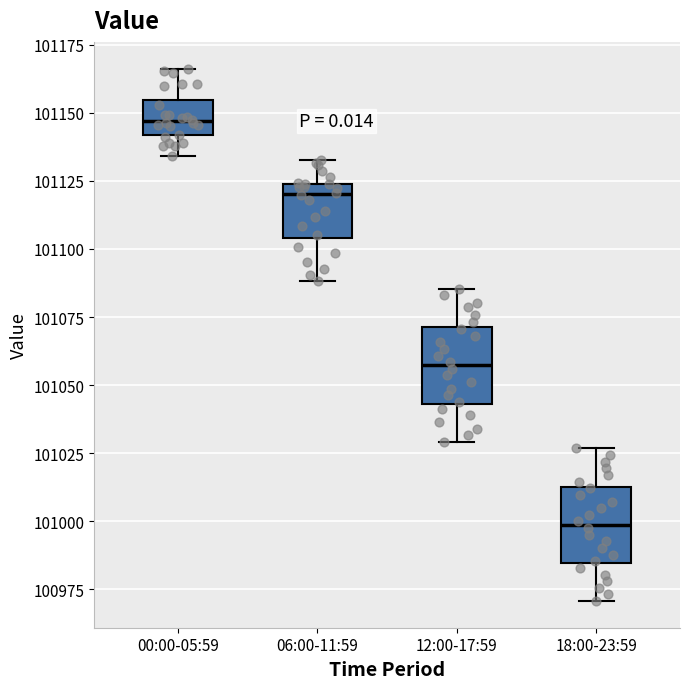

Reading left to right, read every box against the y-axis: the position of its median line, the range the box covers, and the ends of its whiskers. The values are not printed on the chart, so give them approximately, as read against the axis.

00:00-05:59: median 101145, box 101140 to 101155, whiskers 101135 to 101165
06:00-11:59: median 101120, box 101105 to 101125, whiskers 101090 to 101135
12:00-17:59: median 101055, box 101045 to 101070, whiskers 101030 to 101085
18:00-23:59: median 101000, box 100985 to 101015, whiskers 100970 to 101025